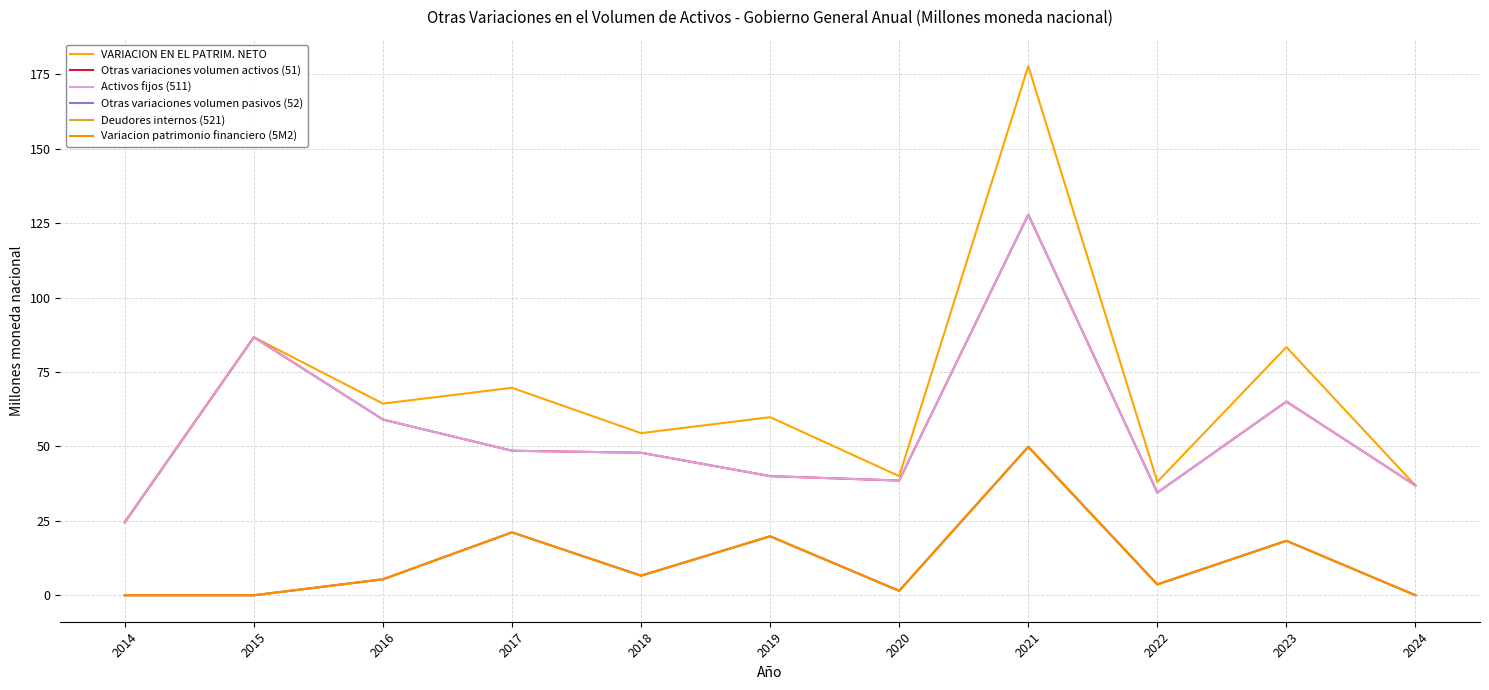

Reading right to left, list all the values displayed in this chart.

VARIACION EN EL PATRIM. NETO: 2024=36.9	2023=83.4	2022=38.1	2021=177.8	2020=40.0	2019=59.8	2018=54.5	2017=69.7	2016=64.4	2015=86.7	2014=24.5
Otras variaciones volumen activos (51): 2024=36.9	2023=65.1	2022=34.5	2021=127.9	2020=38.5	2019=40.0	2018=47.9	2017=48.6	2016=59.0	2015=86.7	2014=24.5
Activos fijos (511): 2024=36.9	2023=65.1	2022=34.5	2021=127.9	2020=38.5	2019=40.0	2018=47.9	2017=48.6	2016=59.0	2015=86.7	2014=24.5
Otras variaciones volumen pasivos (52): 2024=0.0	2023=18.3	2022=3.6	2021=49.9	2020=1.5	2019=19.8	2018=6.6	2017=21.1	2016=5.4	2015=0.0	2014=0.0
Deudores internos (521): 2024=0.0	2023=18.3	2022=3.6	2021=49.9	2020=1.5	2019=19.8	2018=6.6	2017=21.1	2016=5.4	2015=0.0	2014=0.0
Variacion patrimonio financiero (5M2): 2024=0.0	2023=18.3	2022=3.6	2021=49.9	2020=1.5	2019=19.8	2018=6.6	2017=21.1	2016=5.4	2015=0.0	2014=0.0